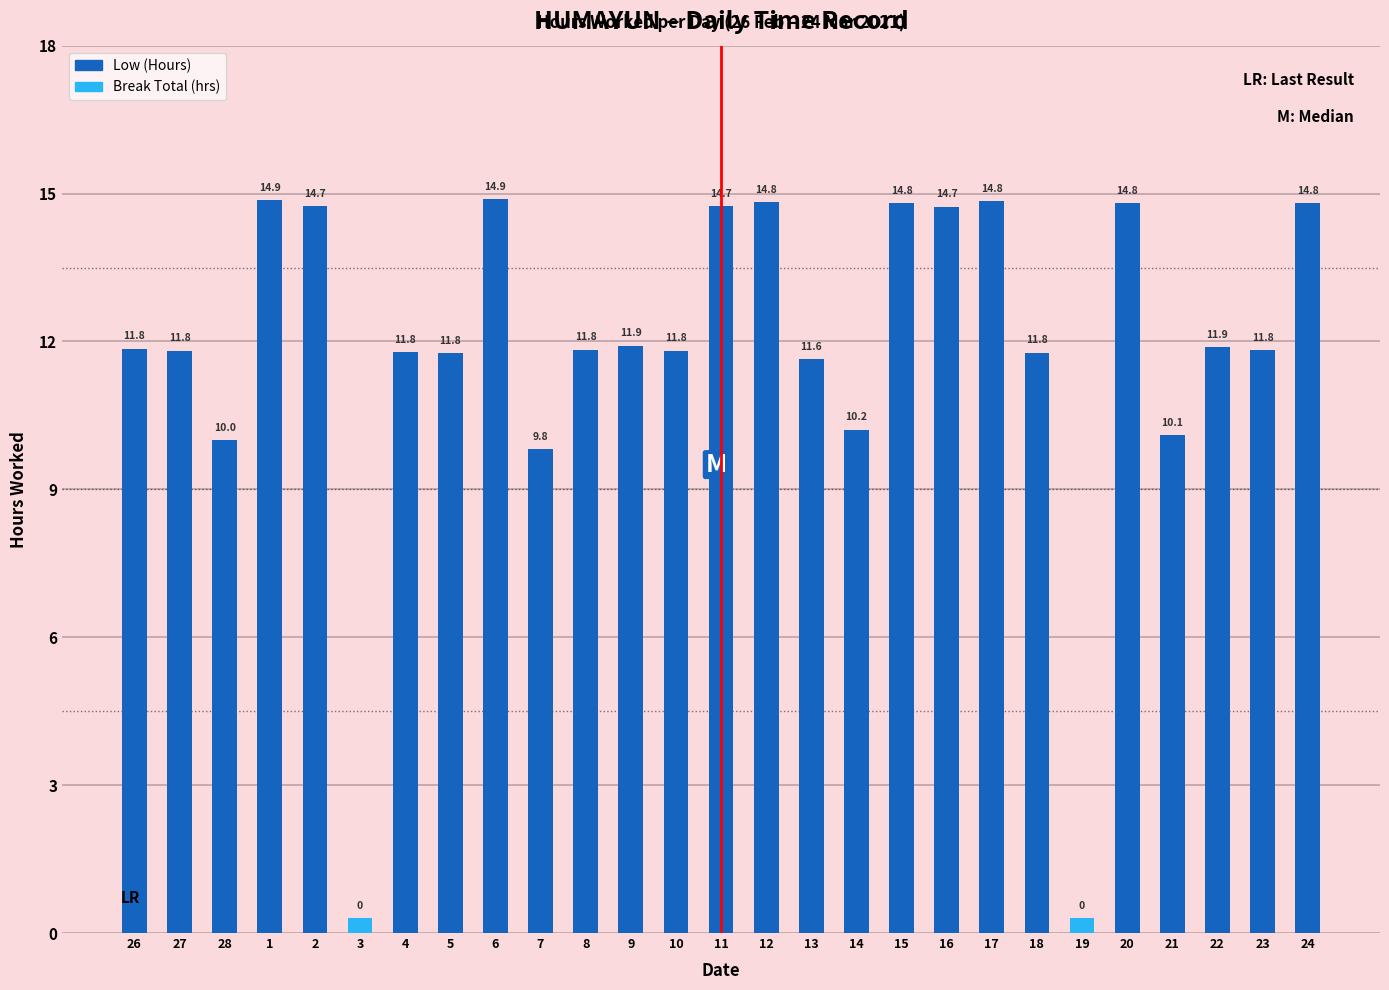

What is the value of the 1st bar from the left?

11.8